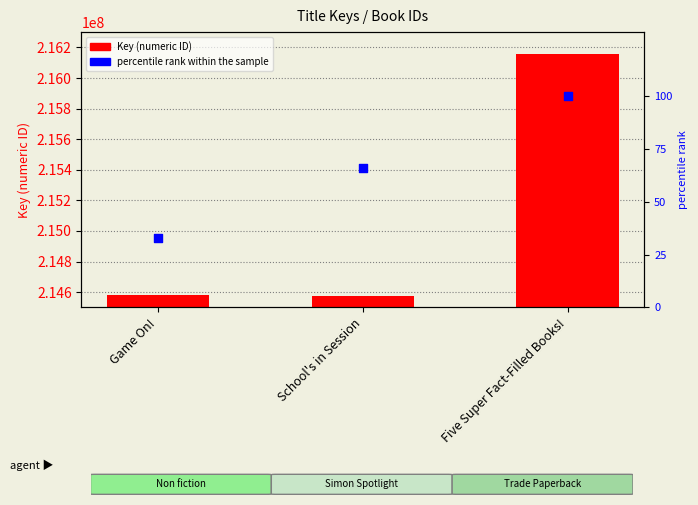

What are all the series names shown in the legend?

Key, percentile rank within the sample